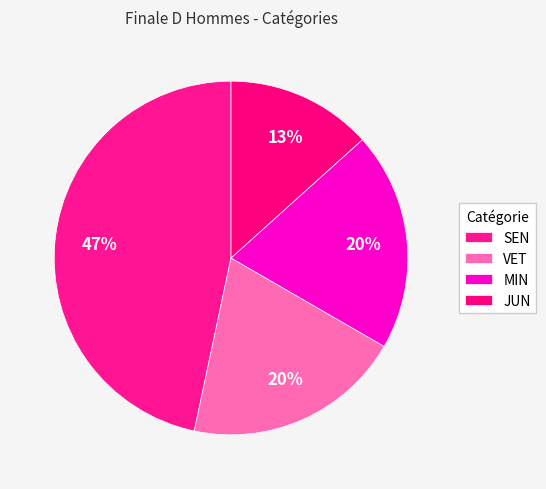

Does JUN account for over 50% of the chart?

No